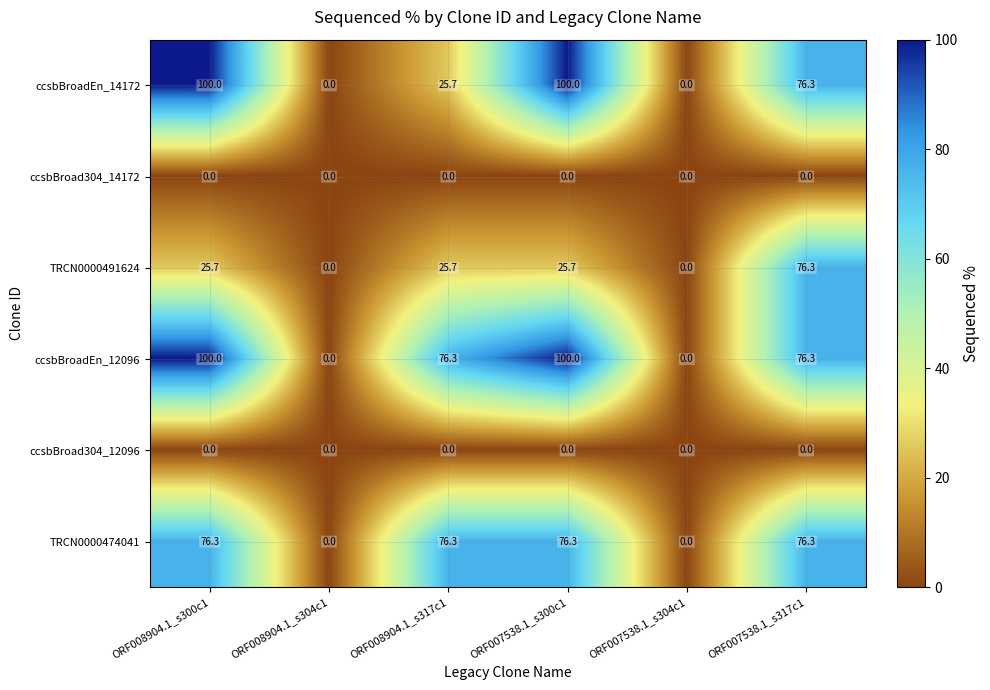

How many ccsbBroadEn_12096 values are between 0 and 100?

6